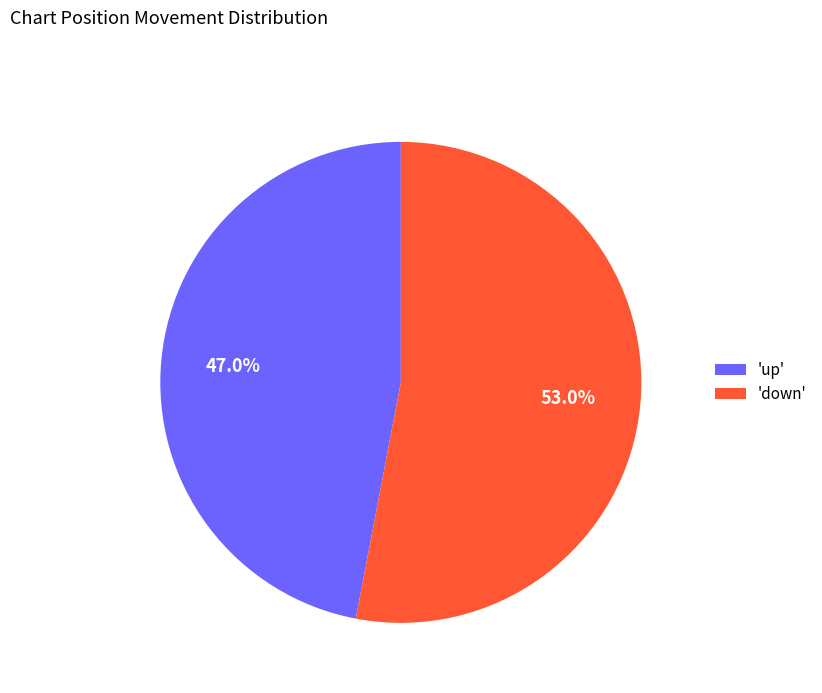

Which slice is the largest?

'down'